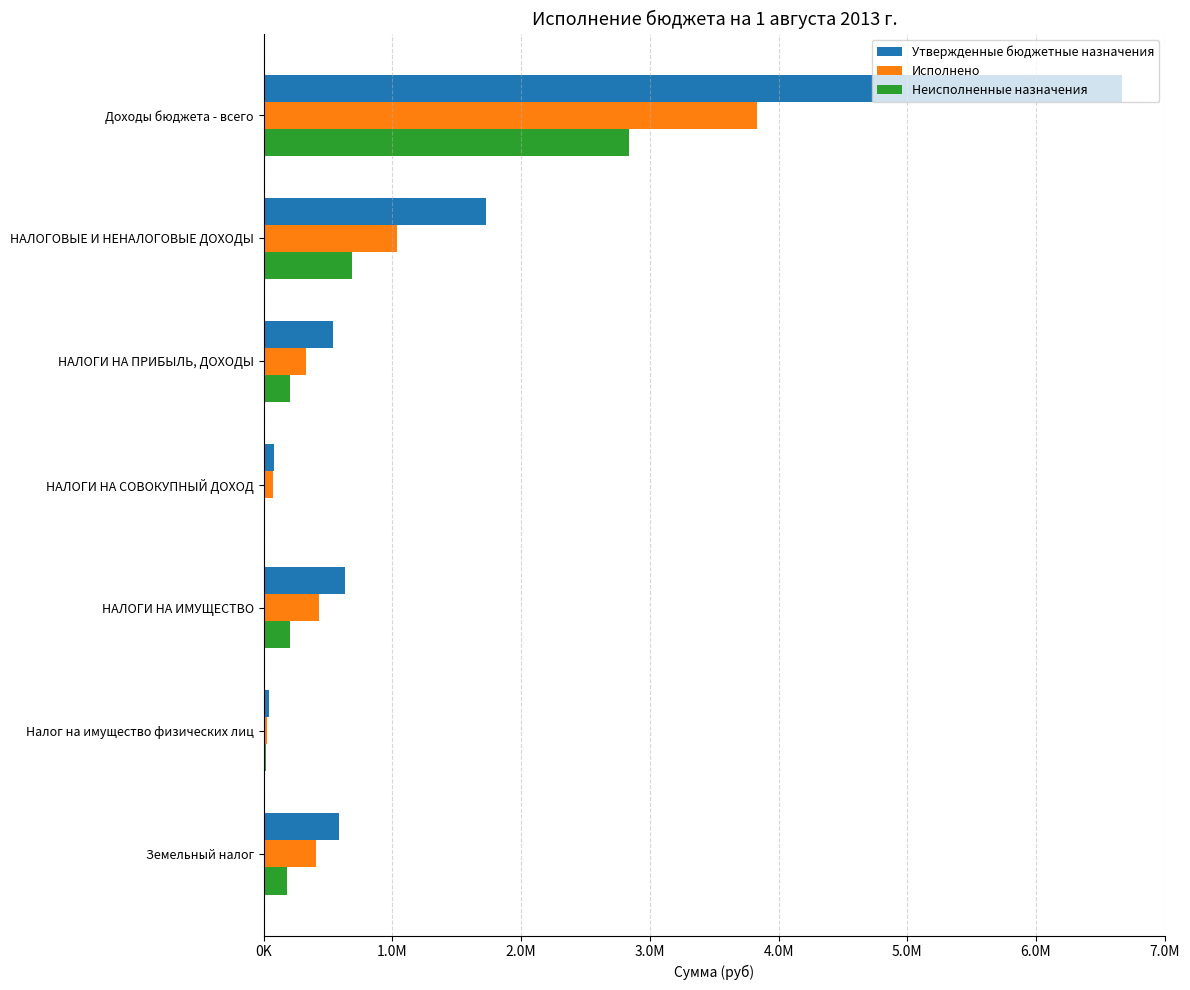

What are all the series names shown in the legend?

Утвержденные бюджетные назначения, Исполнено, Неисполненные назначения